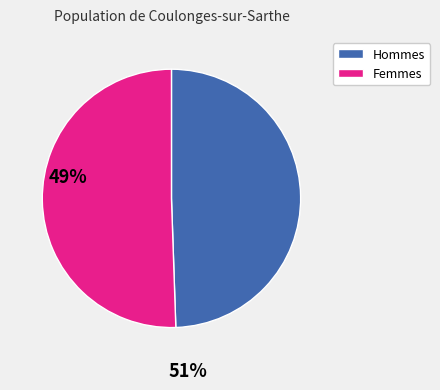

Does Femmes account for over 50% of the chart?

Yes